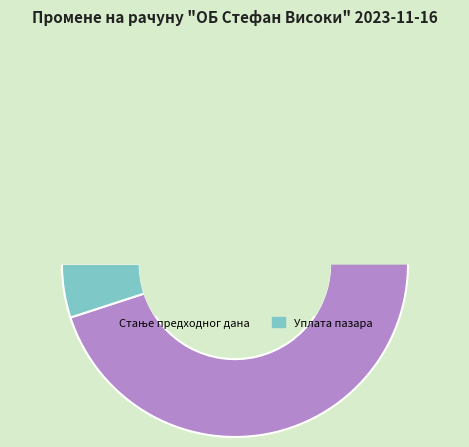

The Уплата пазара slice represents 5% of the pie. True or false?

True